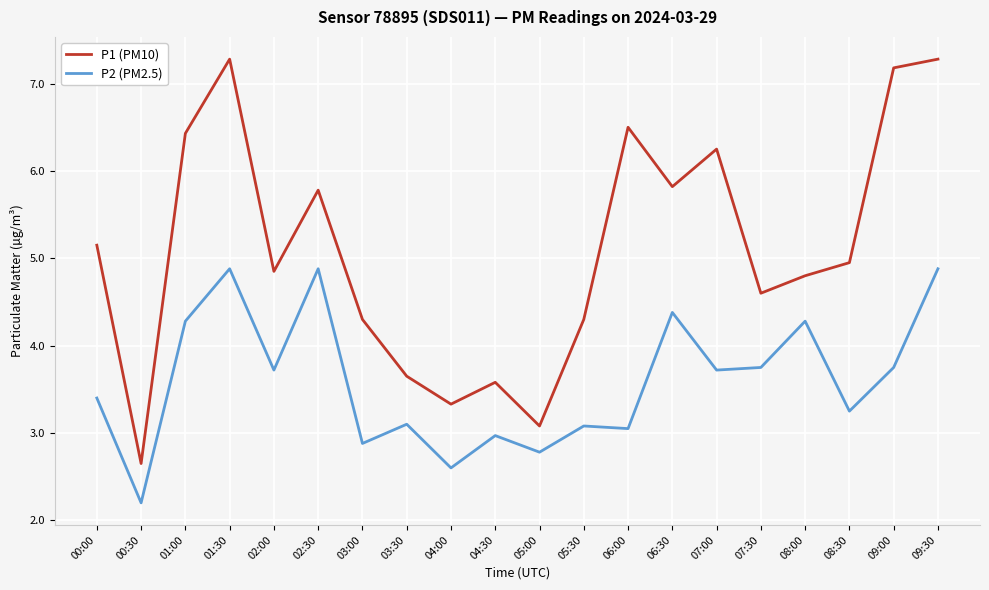

Does the chart display data point markers on the line(s)?

No